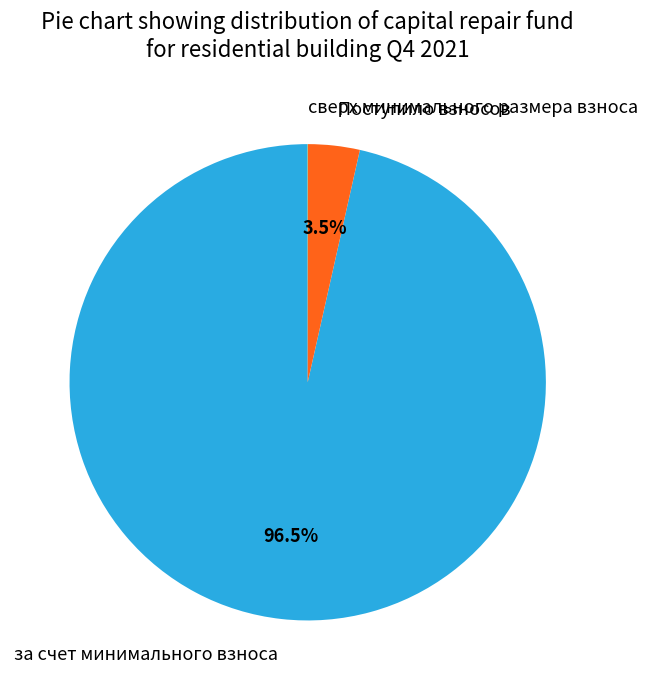

Do Поступило взносов and за счет минимального взноса together represent more than half of the pie?

Yes